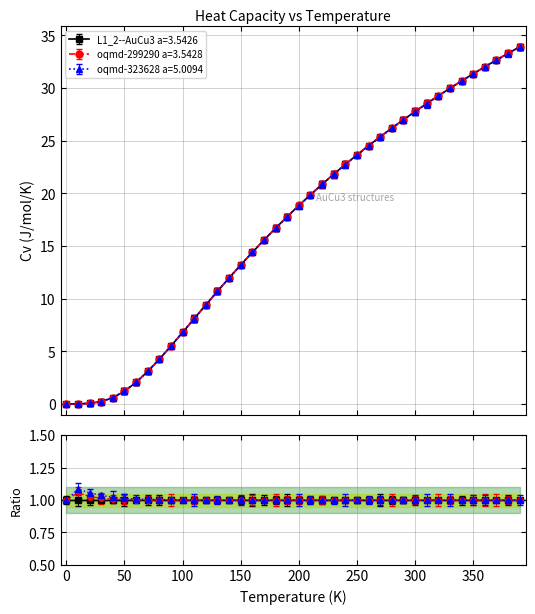

Rank the series by their average value, from highest to lowest.

oqmd-299290 a=3.5428, L1_2--AuCu3 a=3.5426, oqmd-323628 a=5.0094